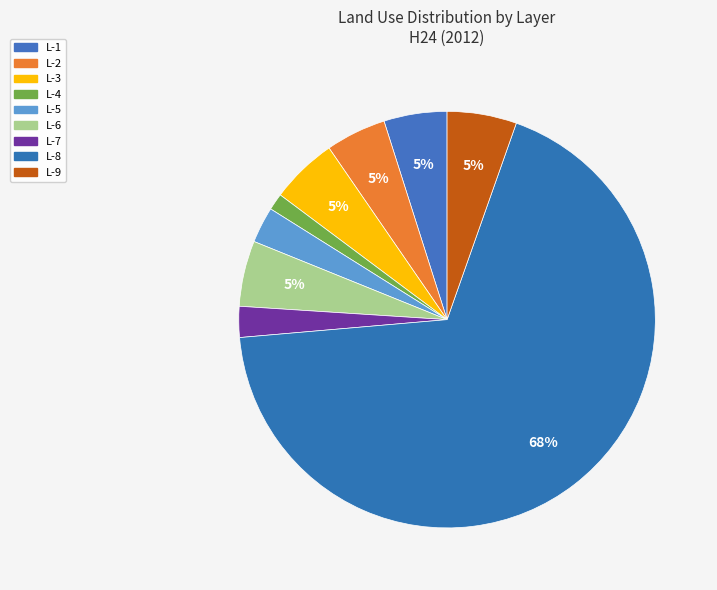

How many slices are in this pie chart?

9